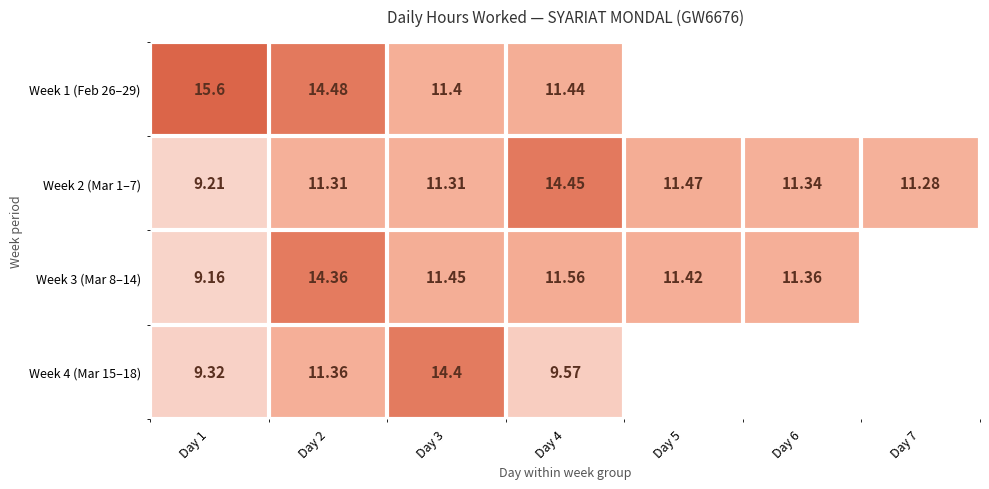

Is it true that Week 3 (Mar 8–14) equals 11.4 at Day 3?

True